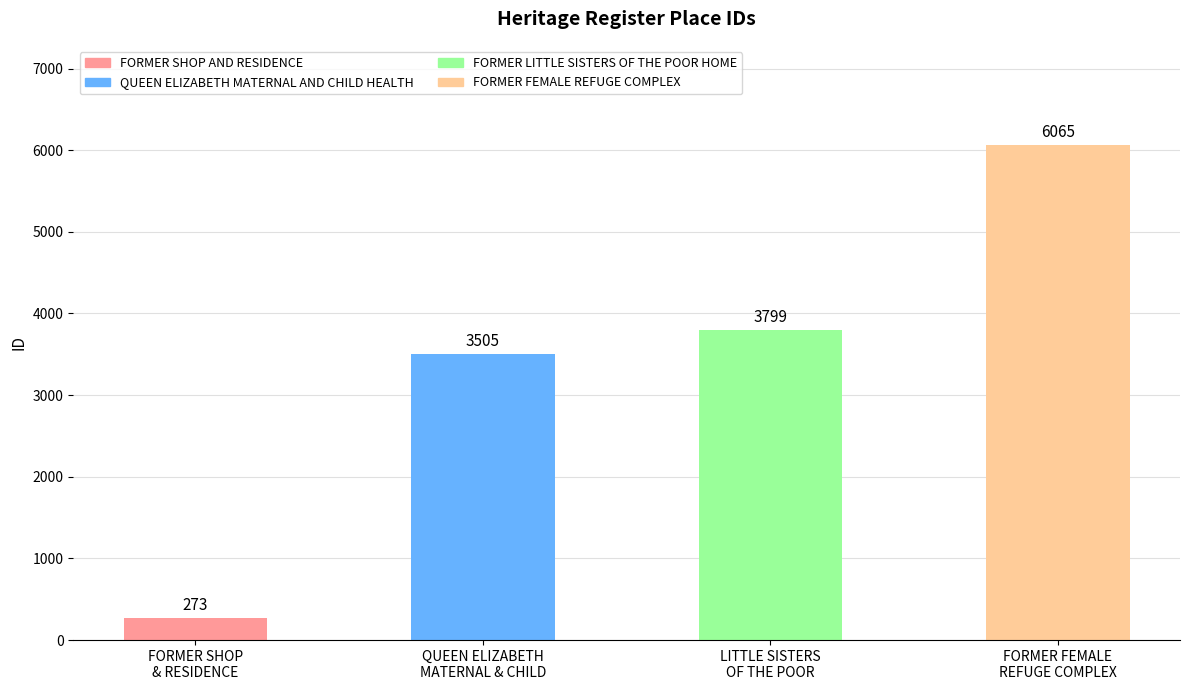

How many bars are there in total?

4